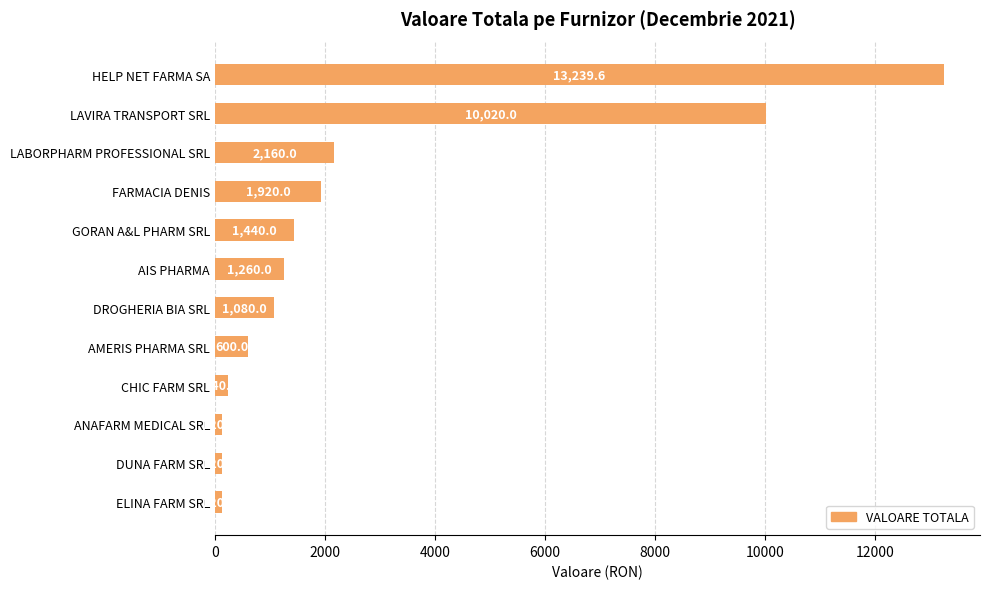

Which has a higher value, FARMACIA DENIS or ELINA FARM SRL?

FARMACIA DENIS